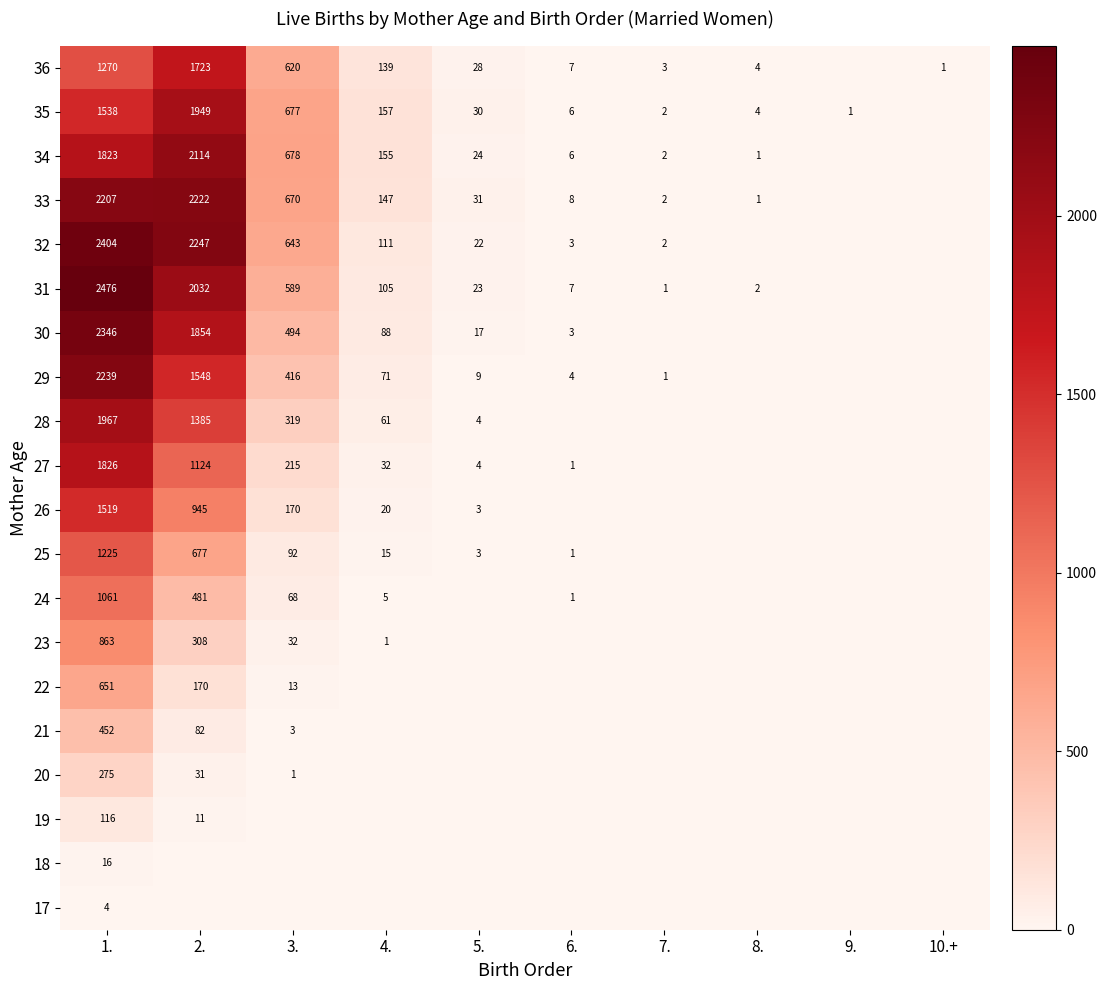

What is the sum of the 36 values at 10.+ and 6.?

8